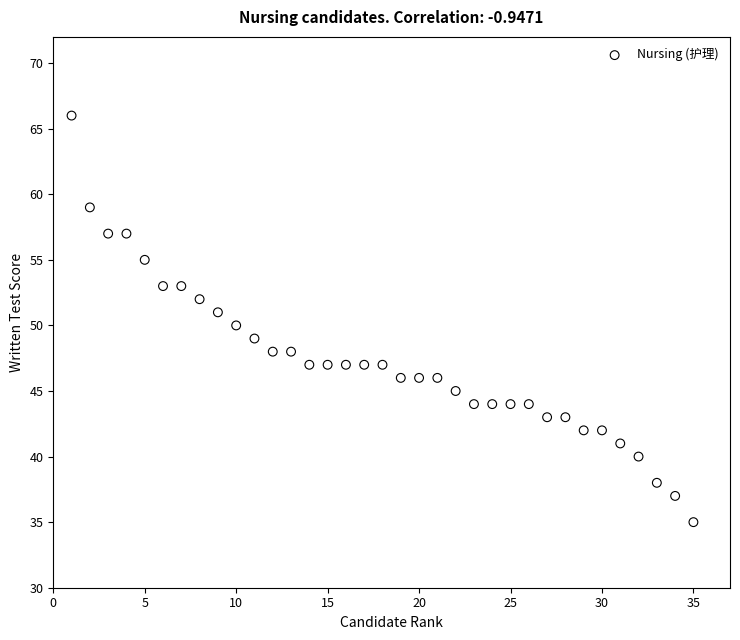

What is the range of Y values (max minus min)?

31